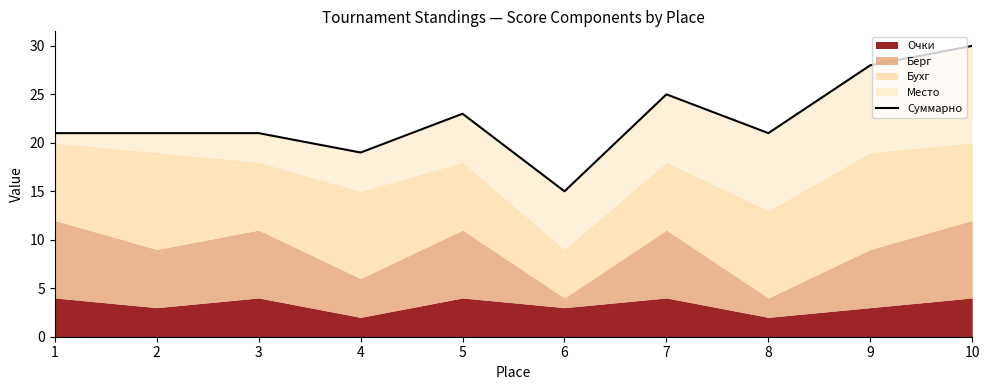

Where is the data nearest to the value 22?

1